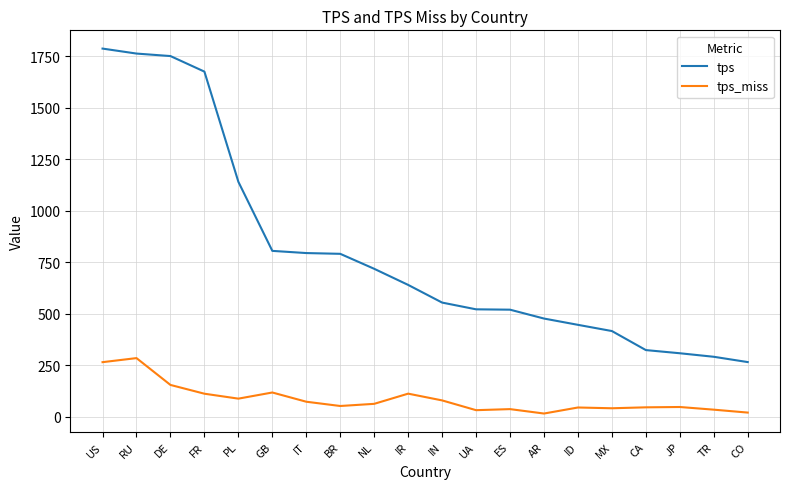

What is the spread (max minus min) of values at IR?

527.8